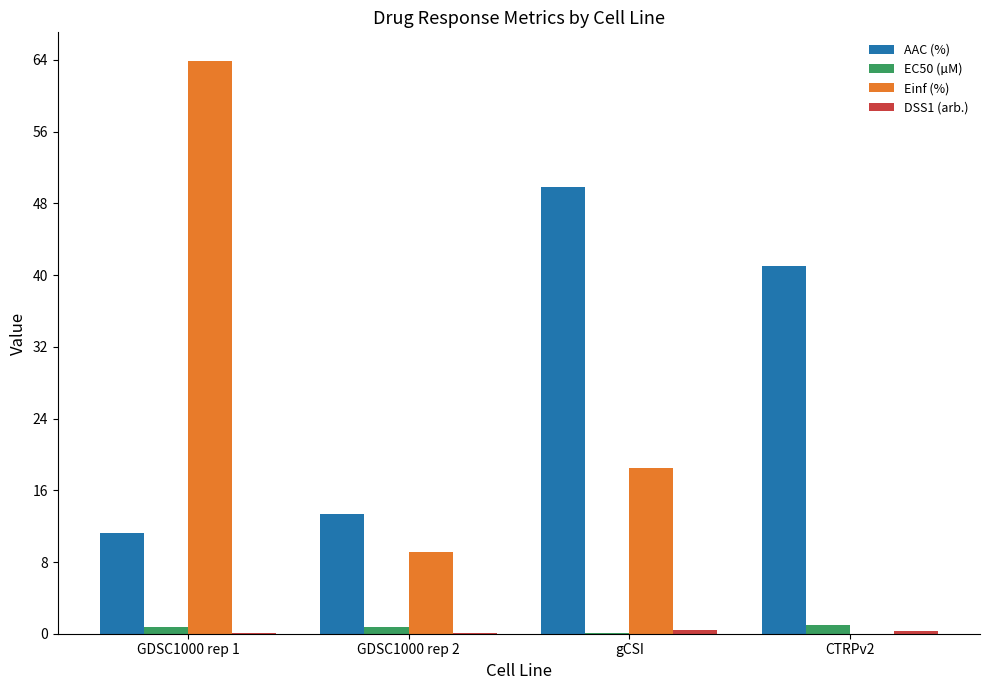

Which series changed the most between GDSC1000 rep 1 and gCSI?

Einf (%)